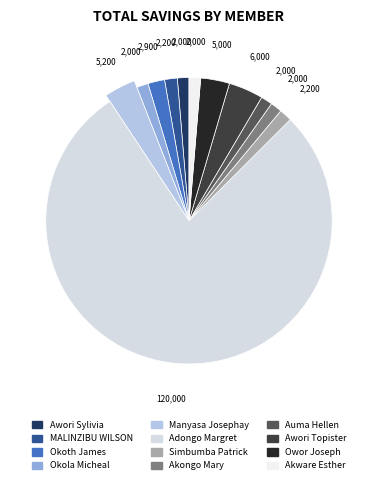

Rank the categories by value from highest to lowest.

Adongo Margret, Awori Topister, Manyasa Josephay, Owor Joseph, Okoth James, MALINZIBU WILSON, Simbumba Patrick, Awori Sylivia, Okola Micheal, Akongo Mary, Auma Hellen, Akware Esther